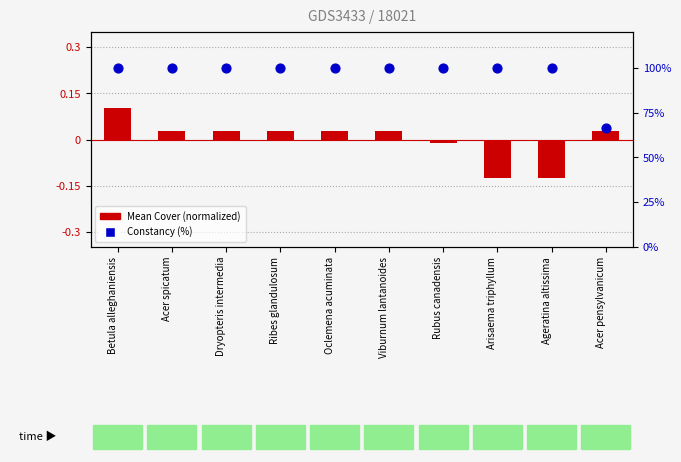

At how many categories does at least one series exceed 44?

10